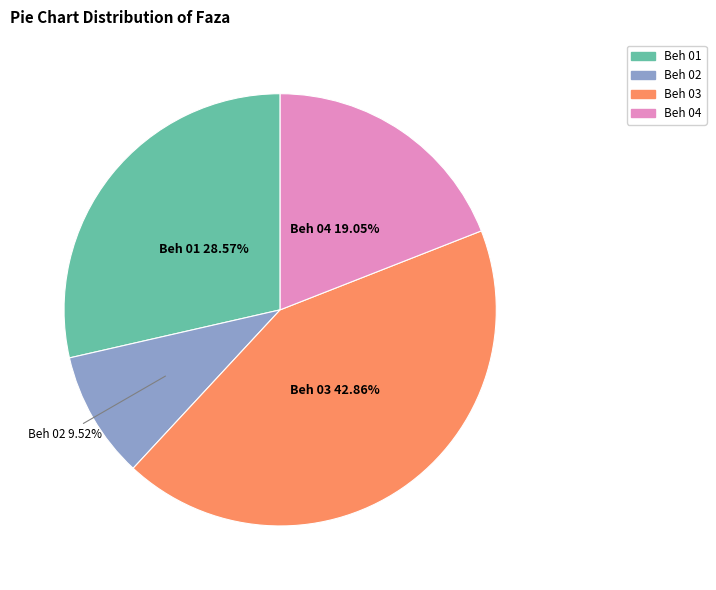

Count the number of slices in the pie.

4